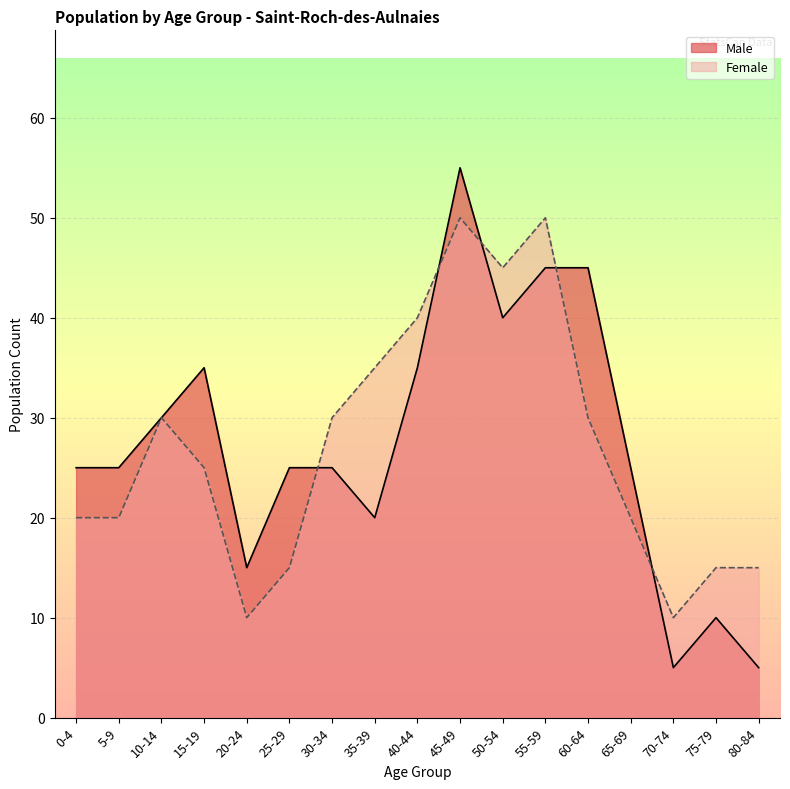

Between 55-59 and 65-69, which is larger?

55-59